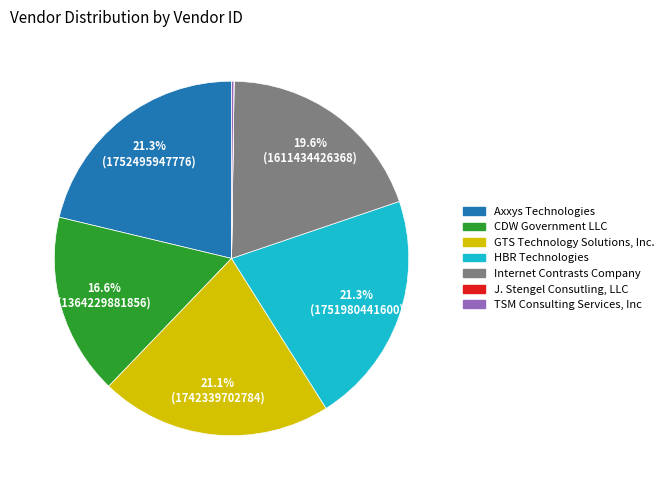

How much of the chart is everything except HBR Technologies?

78.7%